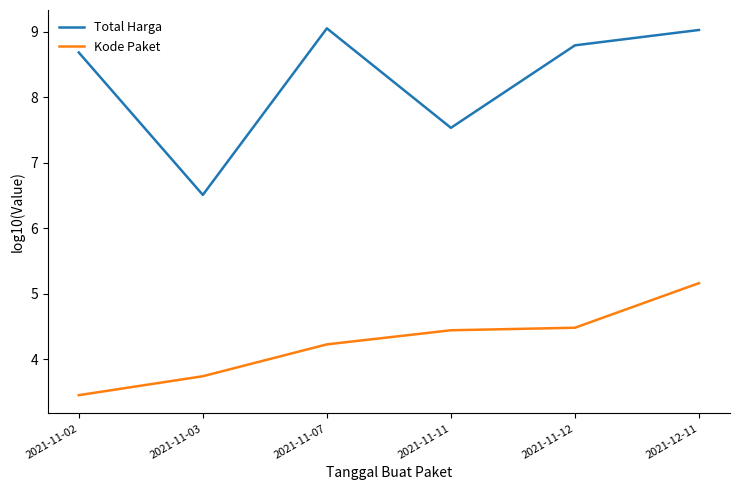

List the series in order of their peak value, highest first.

Total Harga, Kode Paket